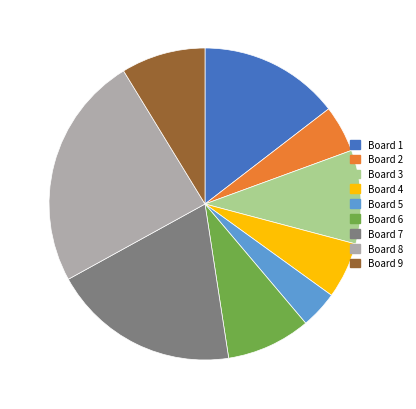

How many slices are in this pie chart?

9